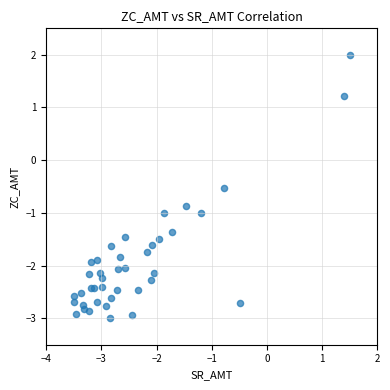

What Y value in the scatter plot is closest to 0?

-0.5